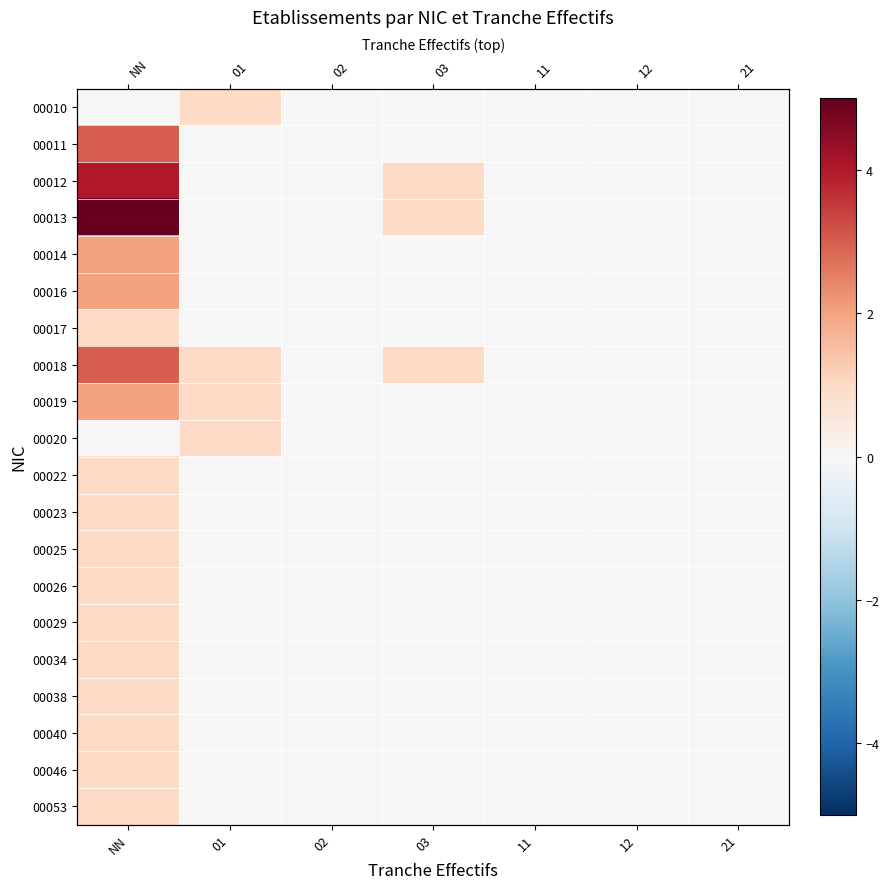

Read the 00025 value at NN.

1